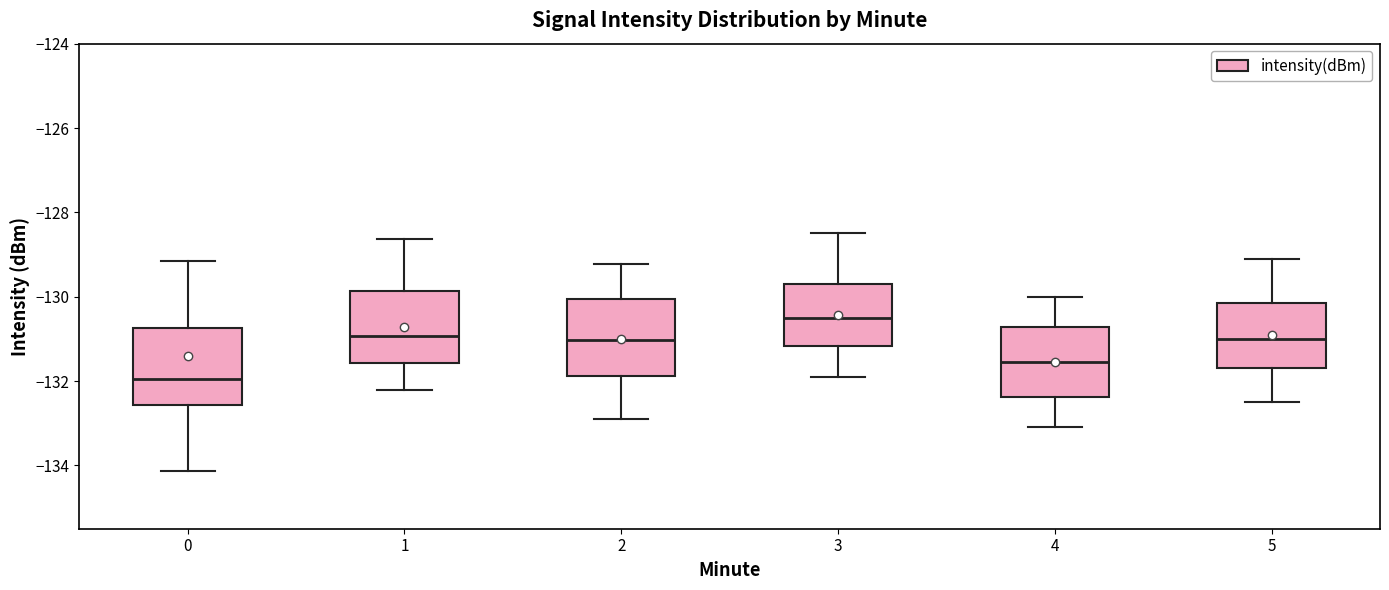

Which box has the lowest median line?

0